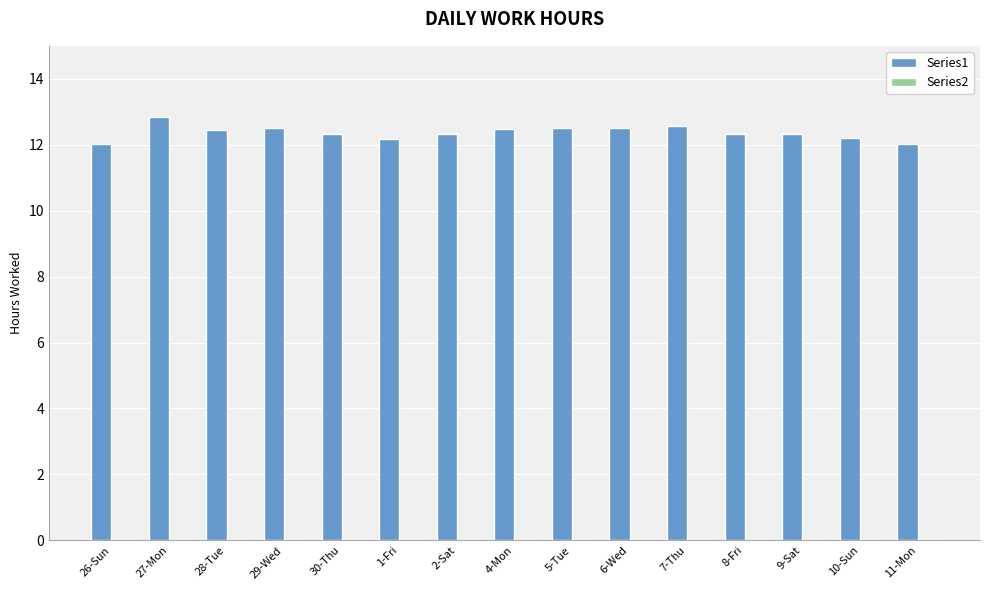

Are the bars horizontal?

No